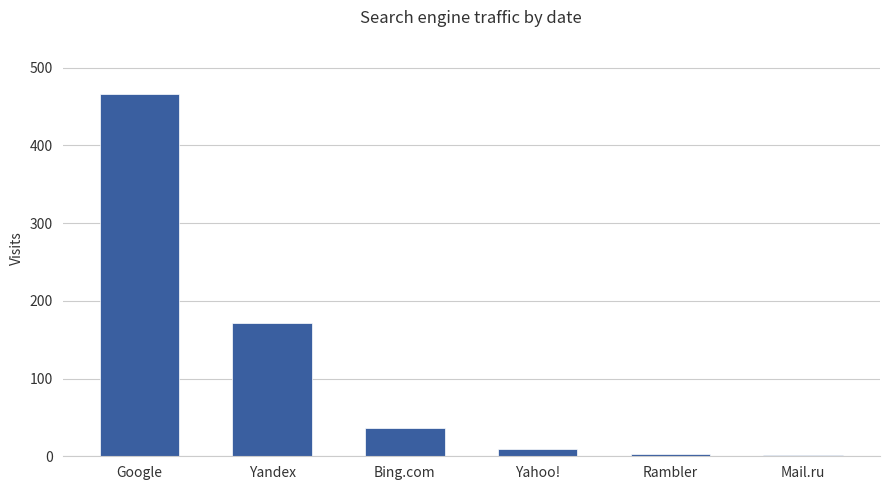

The value at Rambler is 3. True or false?

True